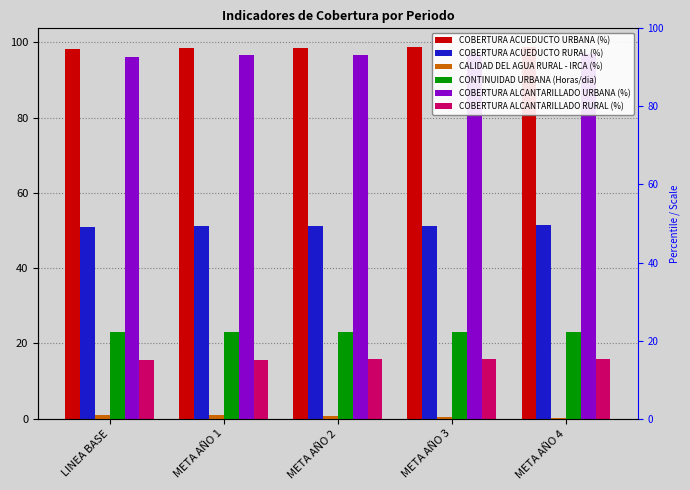

What is the total value across all series at META AÑO 1?

285.8